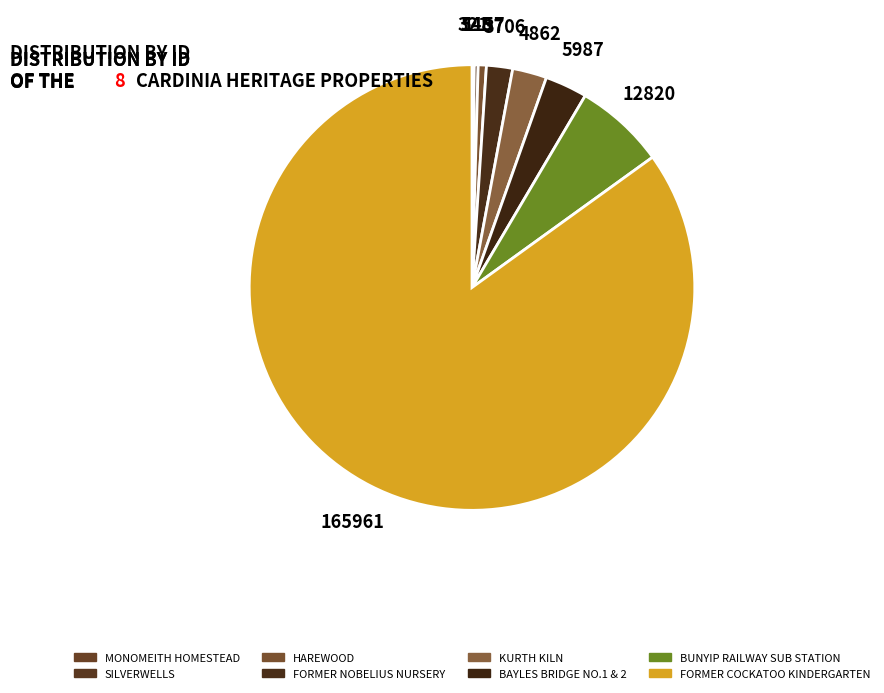

What is the change in value from HAREWOOD to KURTH KILN?

+3705